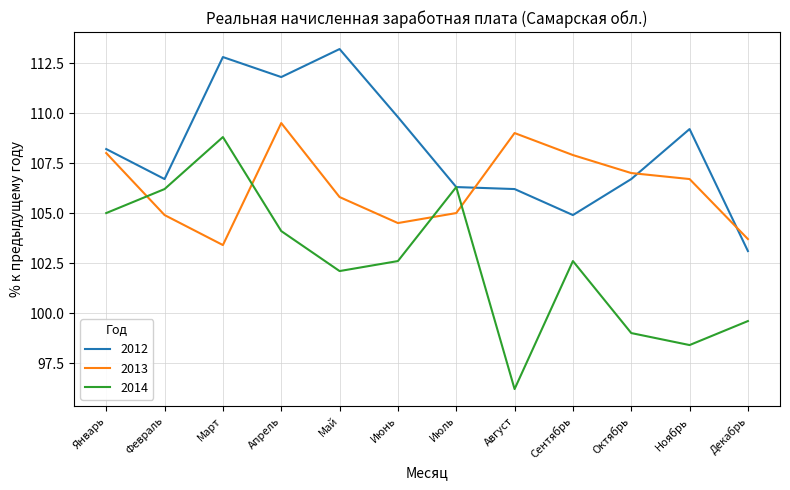

At which label does 2014 first exceed 102?

Январь